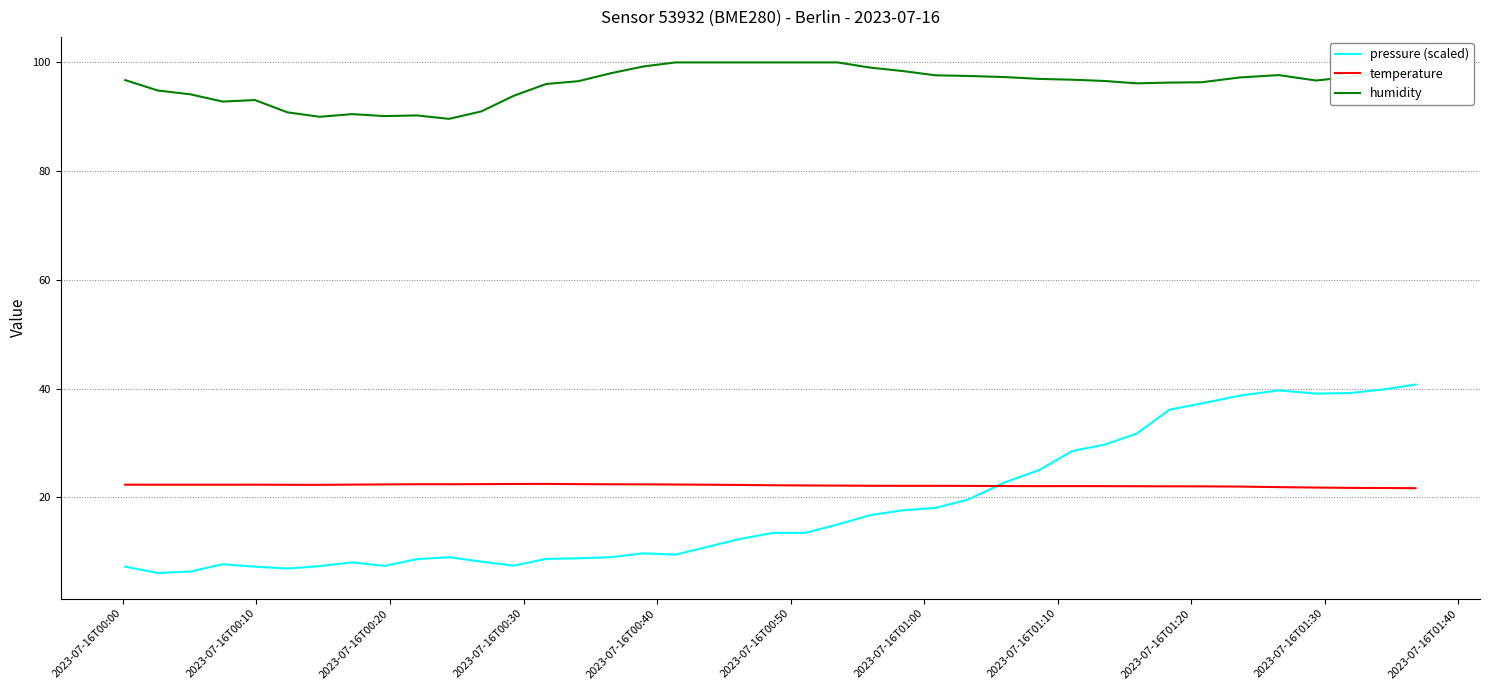

True or false: humidity and temperature cross at least once.

False